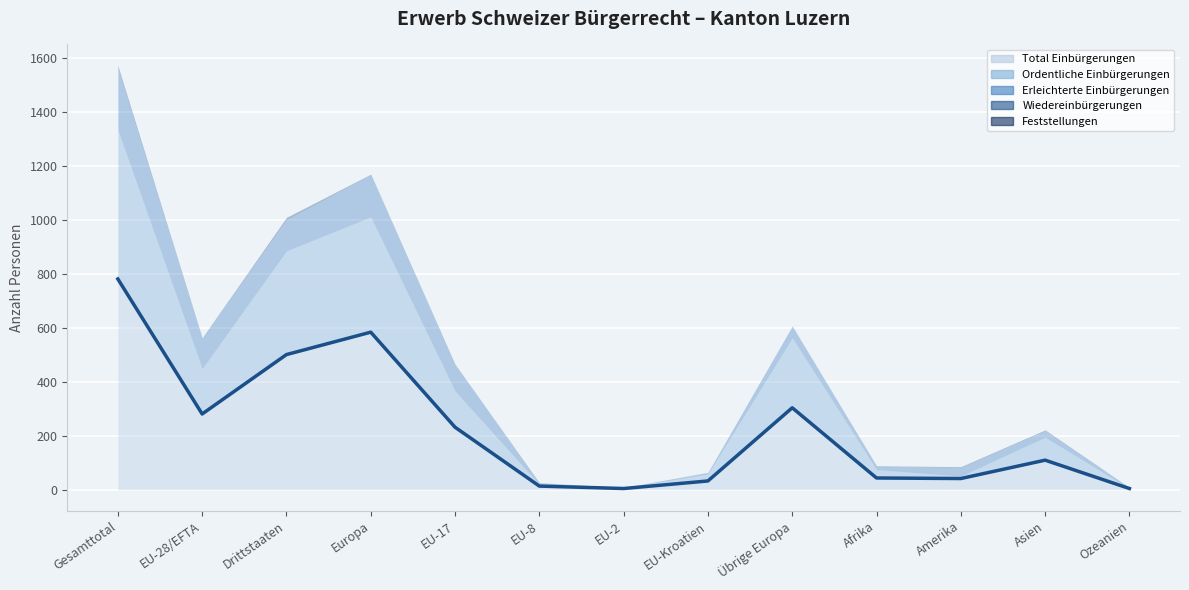

Count the number of categories in the chart.

13